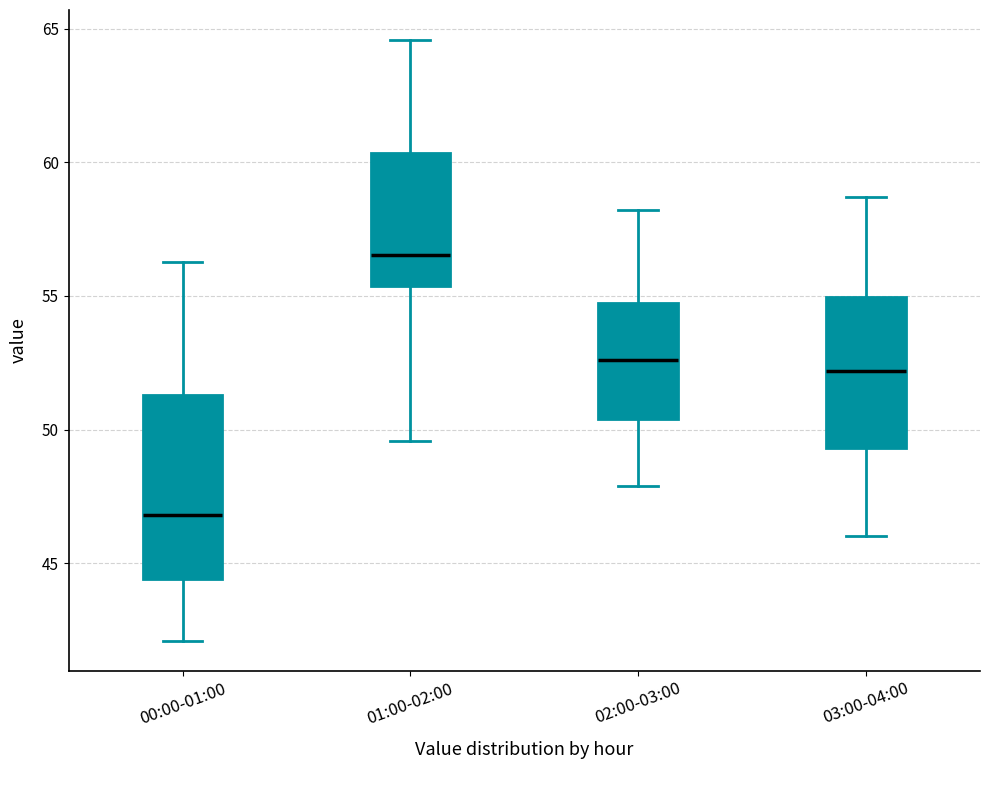

Which box's median line is the highest?

01:00-02:00